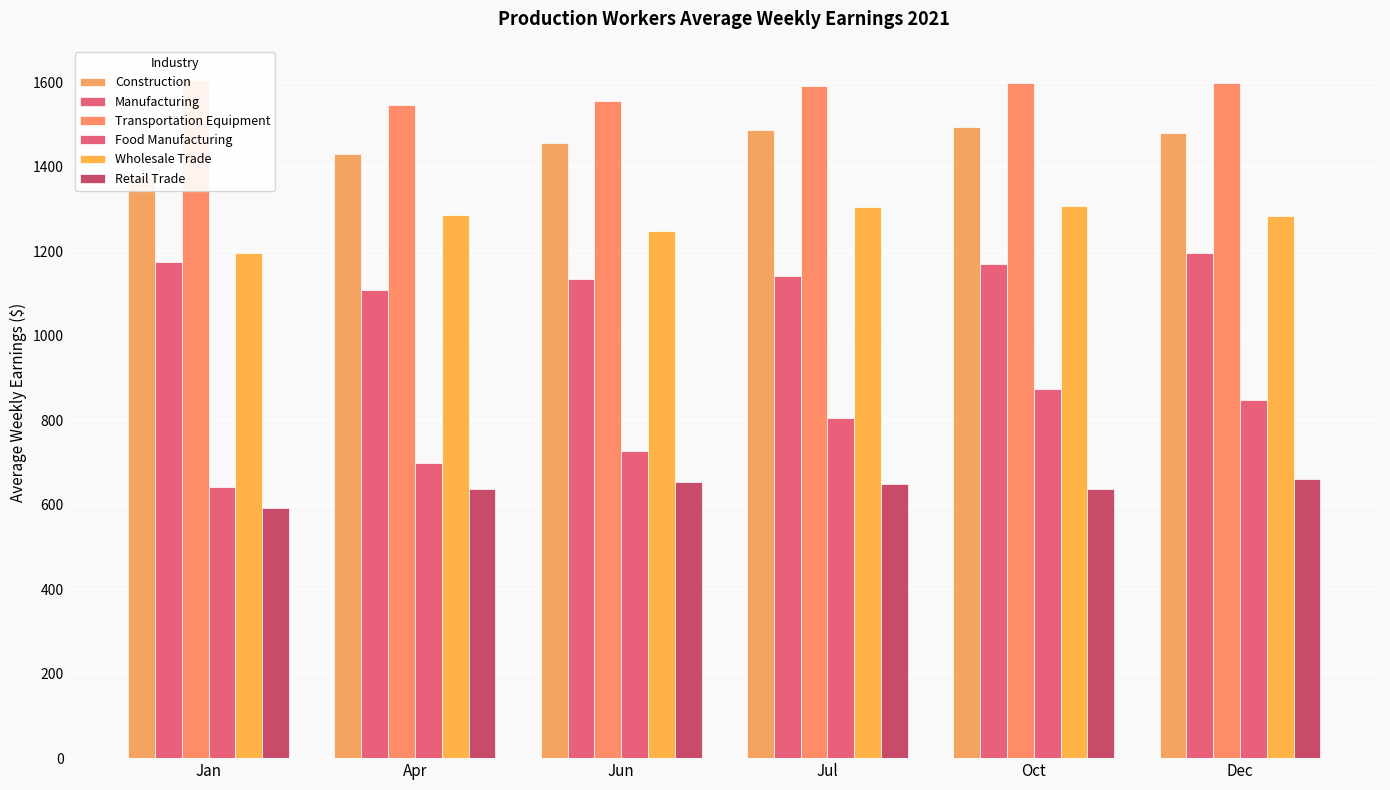

What is the label of the 6th bar from the left?

Dec